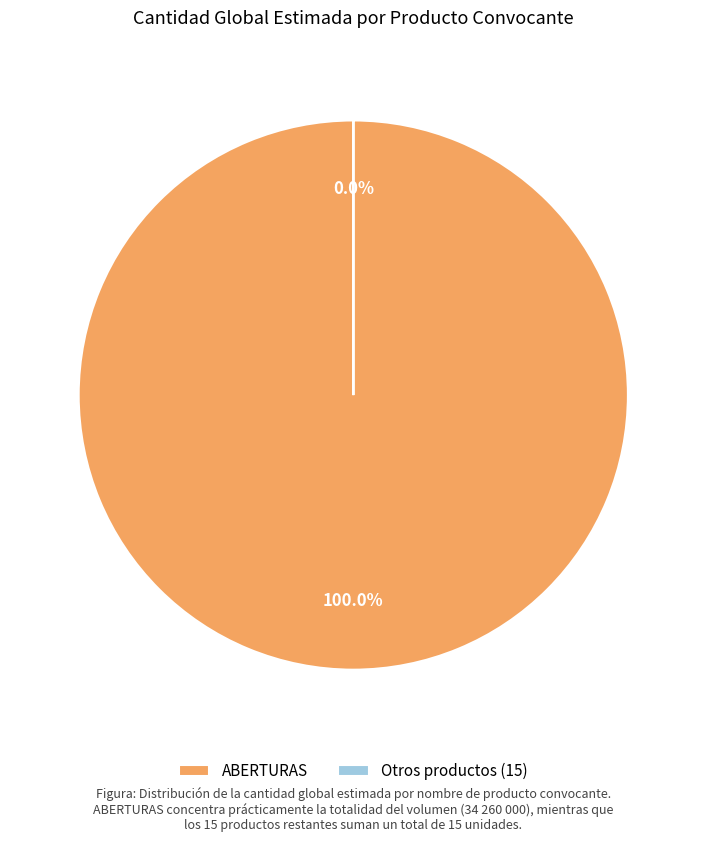

Does any single category account for the majority?

Yes